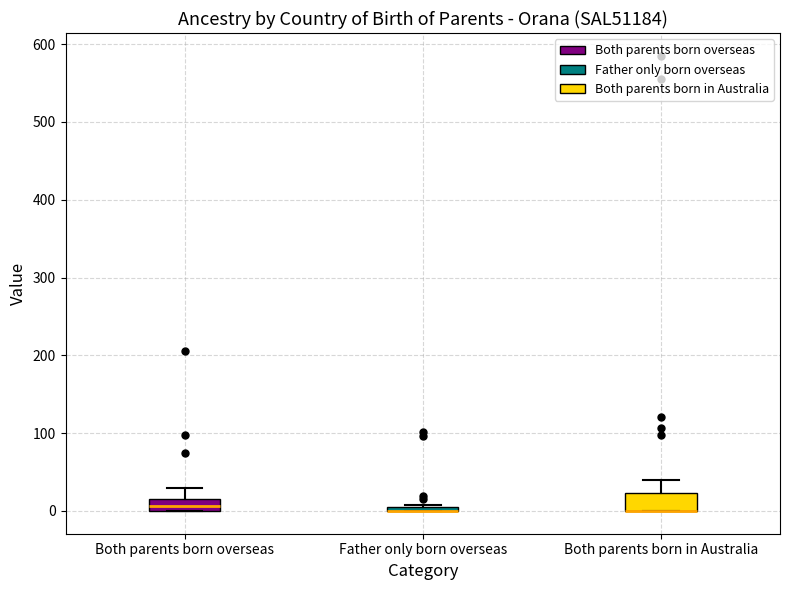

Where is the upper edge of the box for Both parents born in Australia on the y-axis? The values are not printed on the chart, so give them approximately, as read against the axis.

20